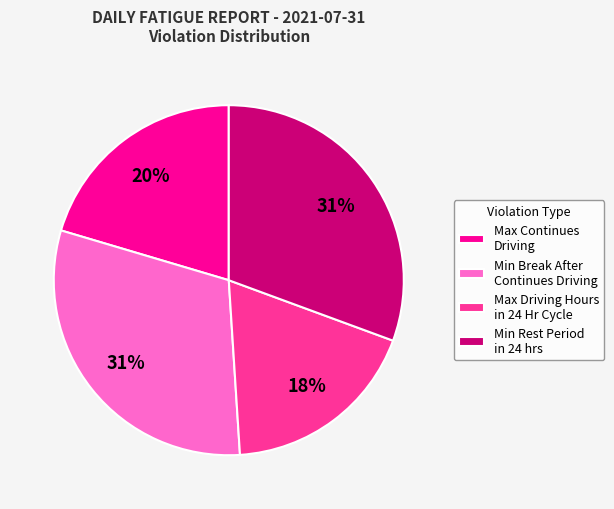

What is the smallest slice in the pie chart?

Max Driving Hours in 24 Hr Cycle